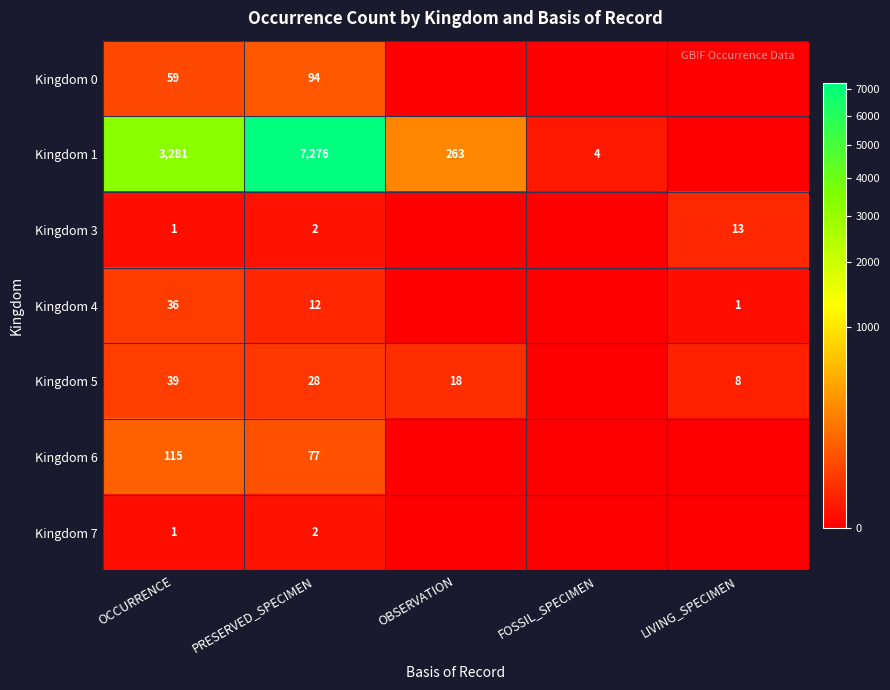

How many distinct data groups are displayed?

7